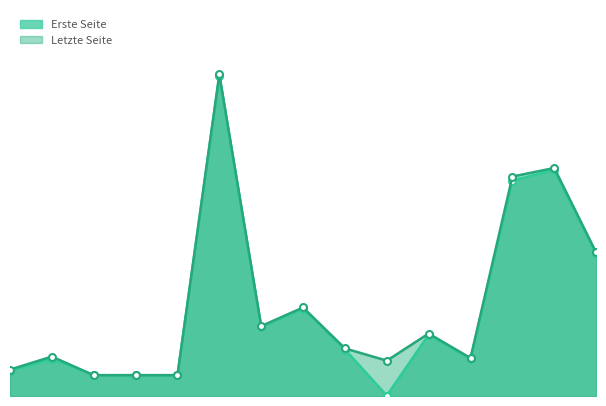

Reading right to left, list all the values displayed in this chart.

Erste Seite: 381	608	579	99	165	1	125	235	185	861	56	56	56	100	67
Letzte Seite: 386	613	590	102	168	95	128	238	188	865	56	56	56	106	71